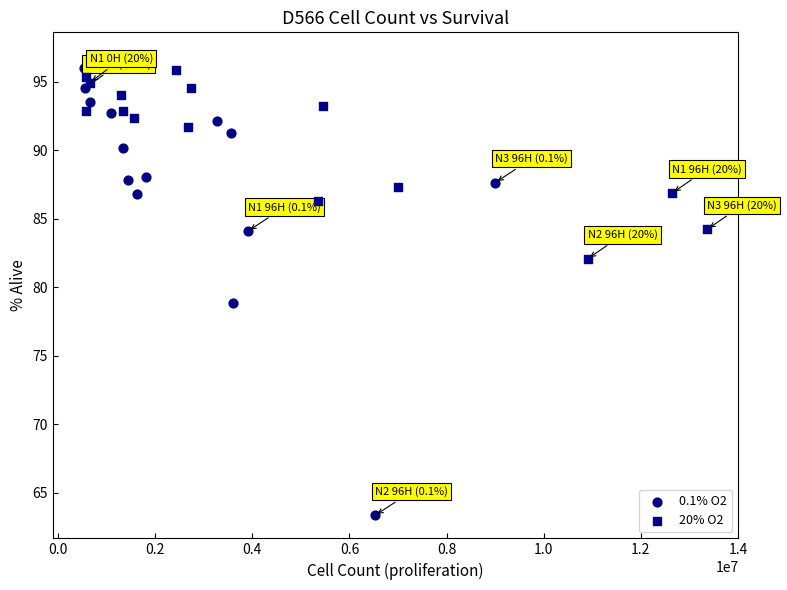

Which series has the widest spread of Y values?

0.1% O2